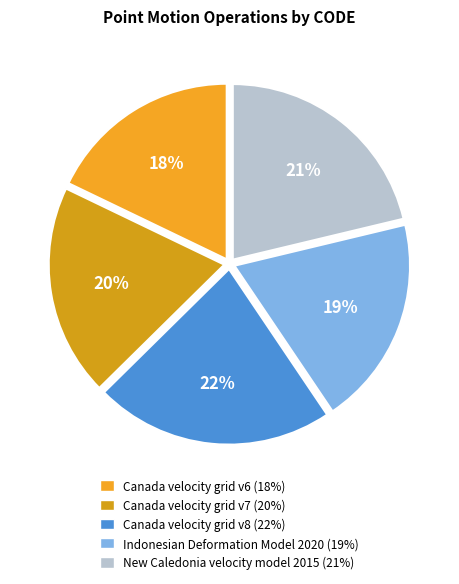

True or false: Canada velocity grid v7 accounts for 27% of the total.

False